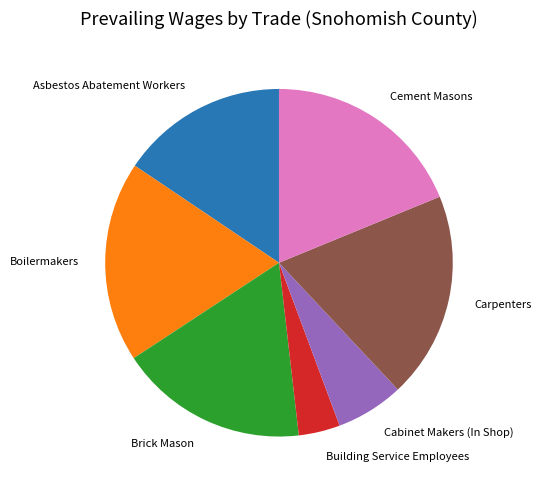

Which category has the smallest portion of the pie?

Building Service Employees